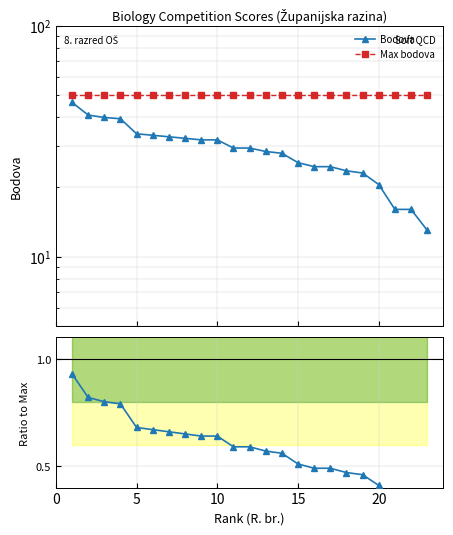

Reading left to right, transcribe all the data shown in this chart.

Bodova: 46.5	41.0	40.0	39.5	34.0	33.5	33.0	32.5	32.0	32.0	29.5	29.5	28.5	28.0	25.5	24.5	24.5	23.5	23.0	20.5	16.0	16.0	13.0
Max bodova: 50.0	50.0	50.0	50.0	50.0	50.0	50.0	50.0	50.0	50.0	50.0	50.0	50.0	50.0	50.0	50.0	50.0	50.0	50.0	50.0	50.0	50.0	50.0
Bodova / Max: 0.9	0.8	0.8	0.8	0.7	0.7	0.7	0.7	0.6	0.6	0.6	0.6	0.6	0.6	0.5	0.5	0.5	0.5	0.5	0.4	0.3	0.3	0.3